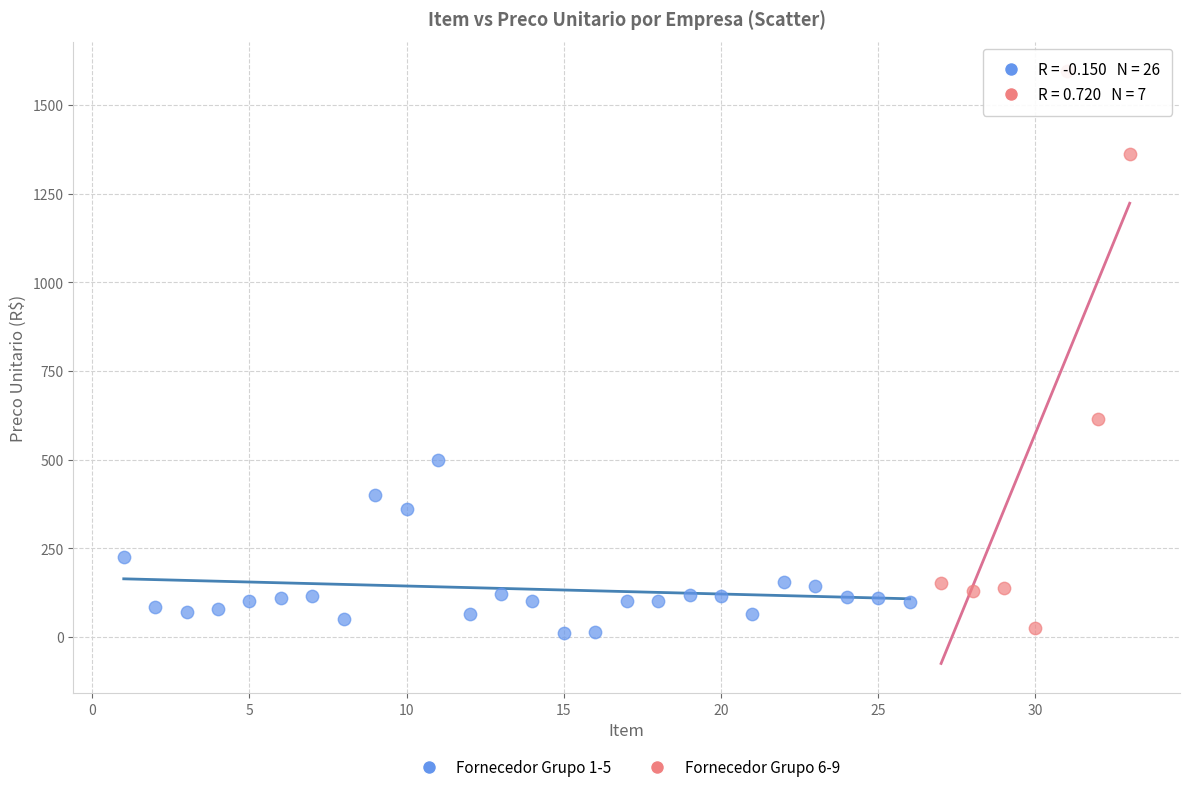

Which series has the largest Y range (max minus min)?

Fornecedor Grupo 6-9